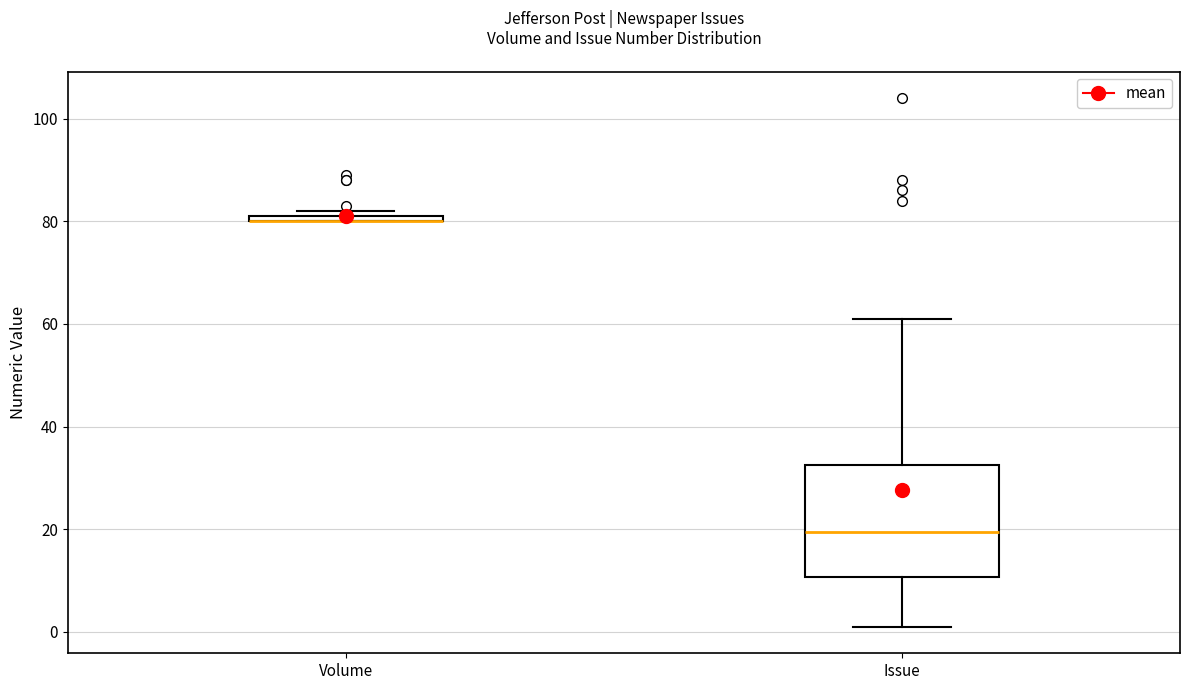

Which box is the tallest, from its lower edge to its upper edge?

Issue